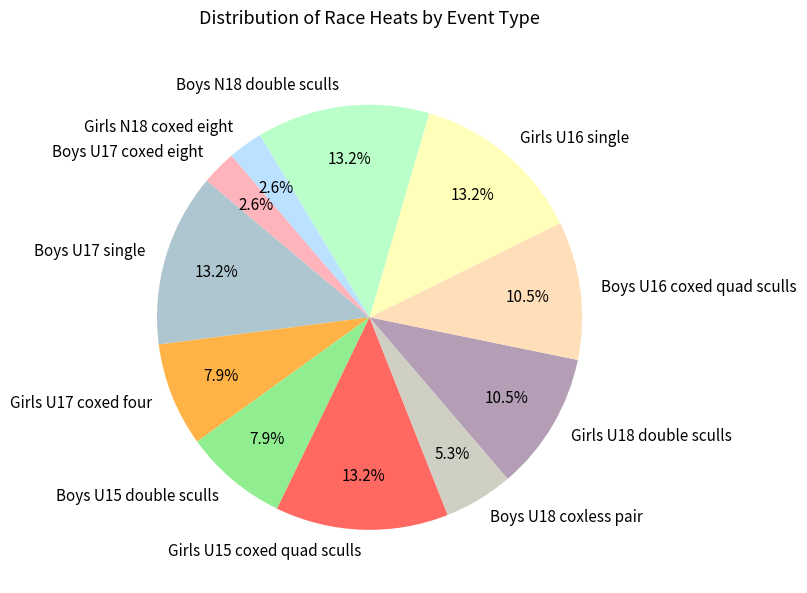

What percentage is the Boys U18 coxless pair slice, to the nearest percent?

5%